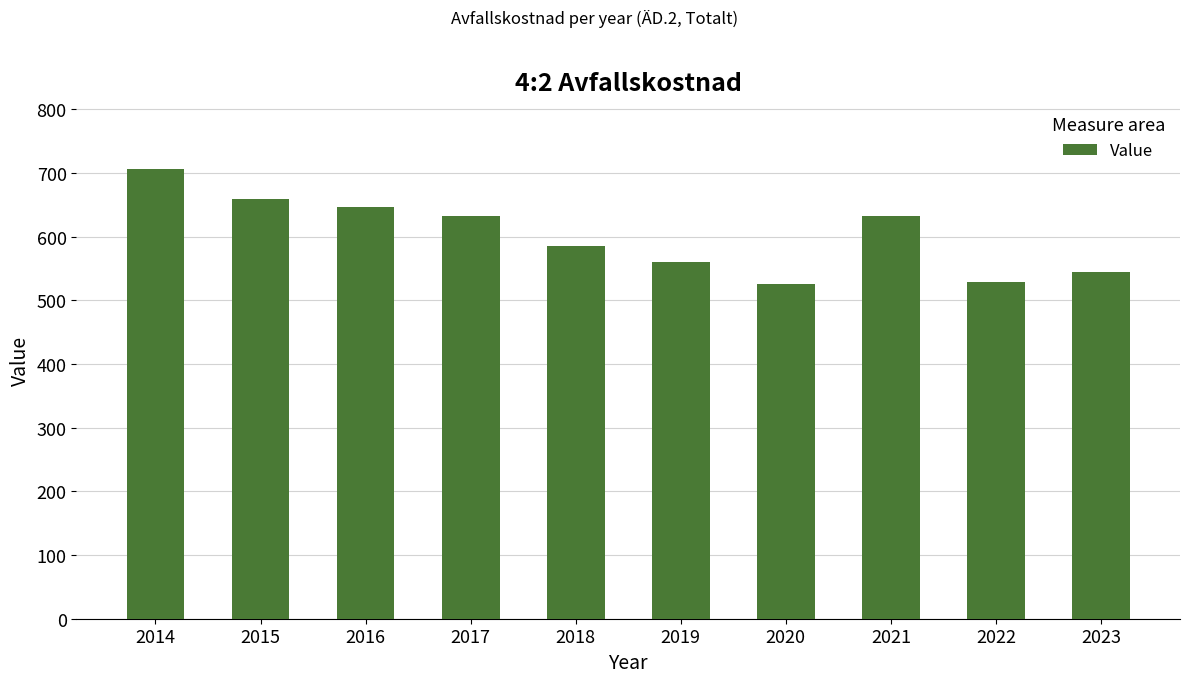

What is the value of the 4th bar from the left?

633